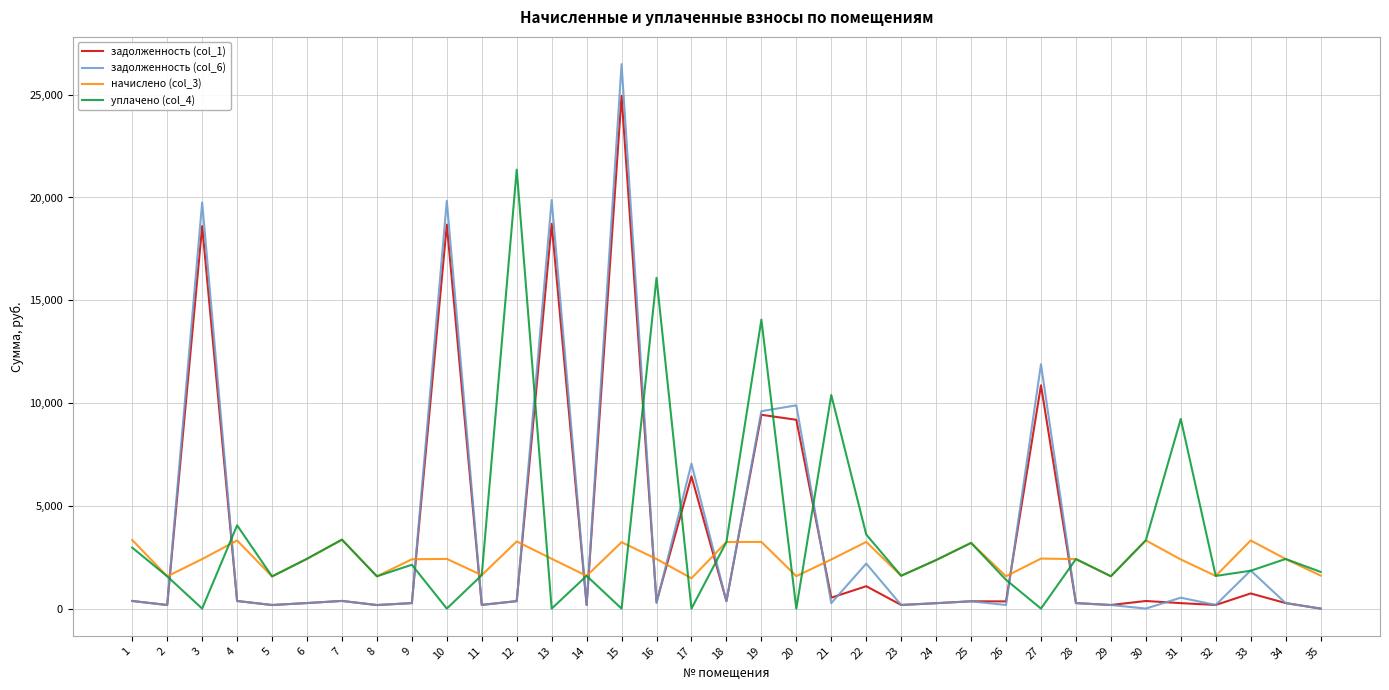

List the series in order of their peak value, highest first.

задолженность (col_6), задолженность (col_1), уплачено (col_4), начислено (col_3)